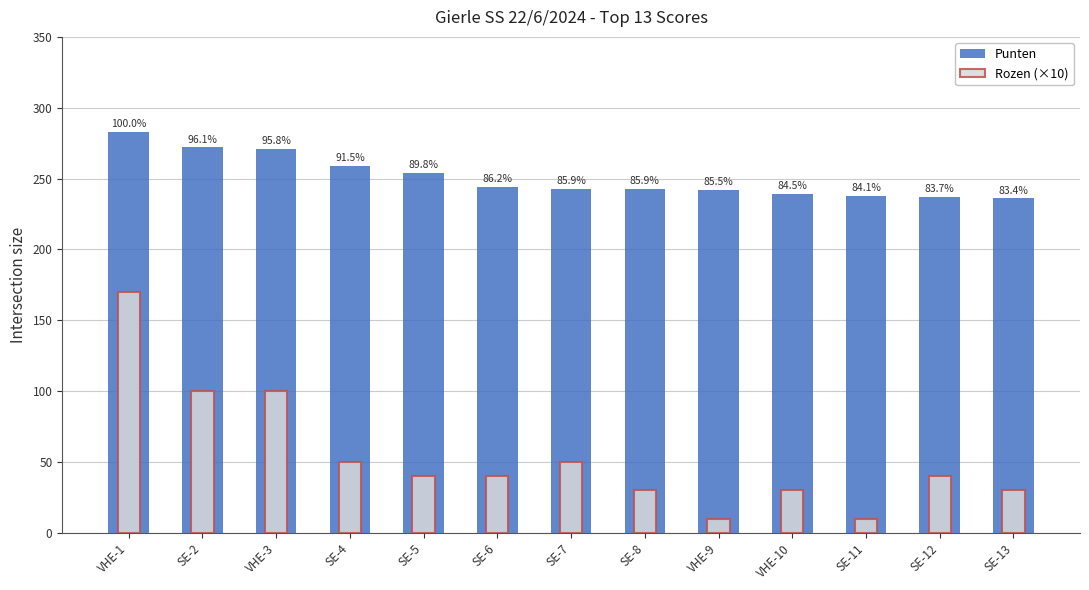

How many values in the Punten series are below 243?

5